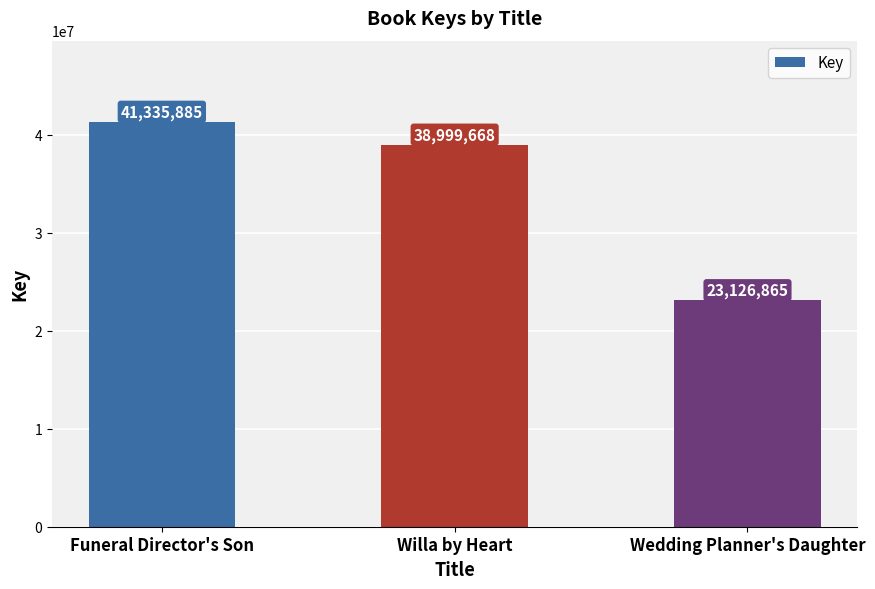

At which category does the chart reach its peak across all series?

Funeral Director's Son